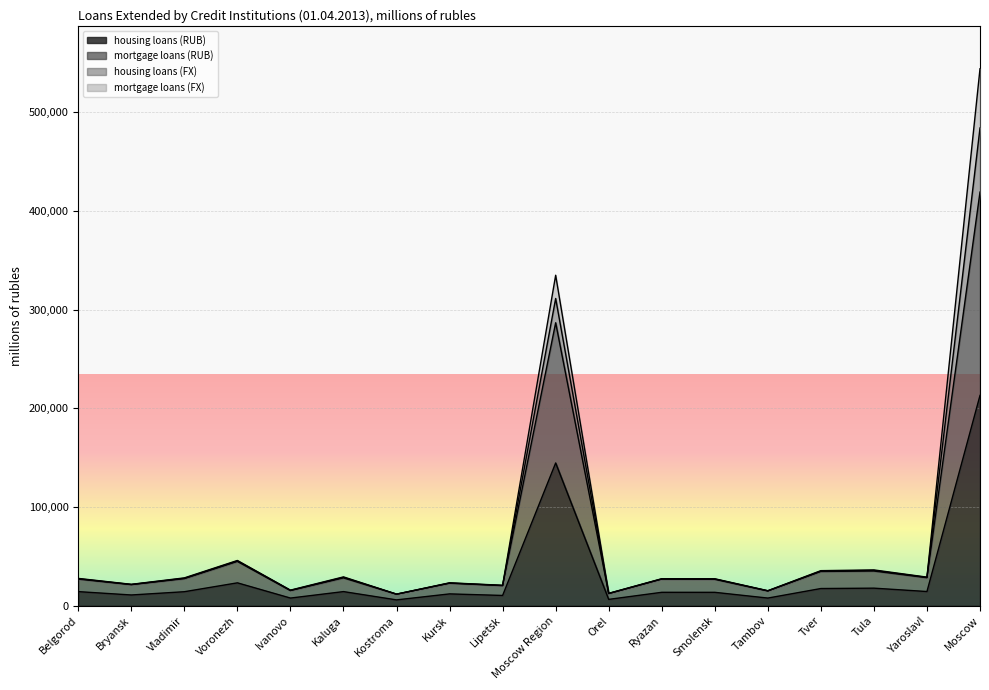

What is the greatest value displayed?

544137